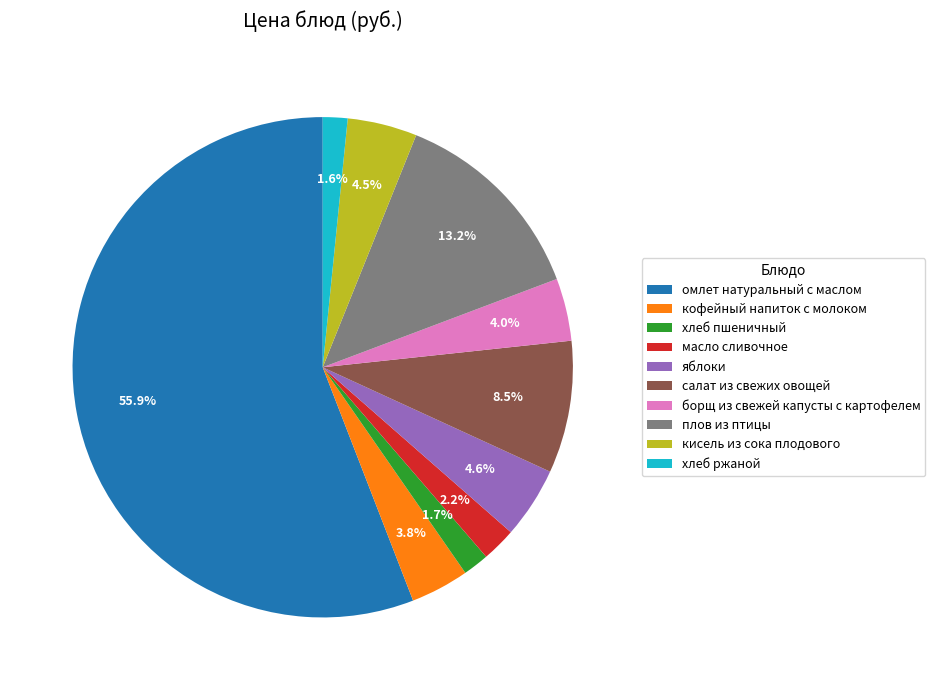

What is the majority slice?

омлет натуральный с маслом